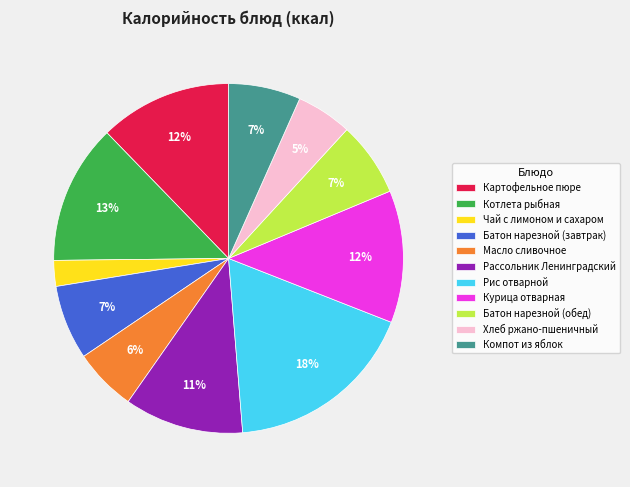

What percentage is the Курица отварная slice, to the nearest percent?

12%